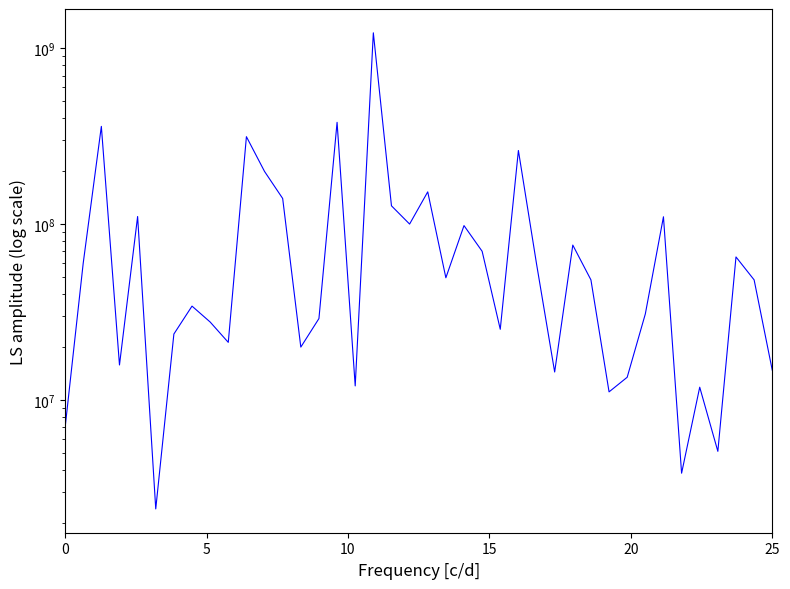

How many interior local peaks (higher than both neighbors) does the data have?

13